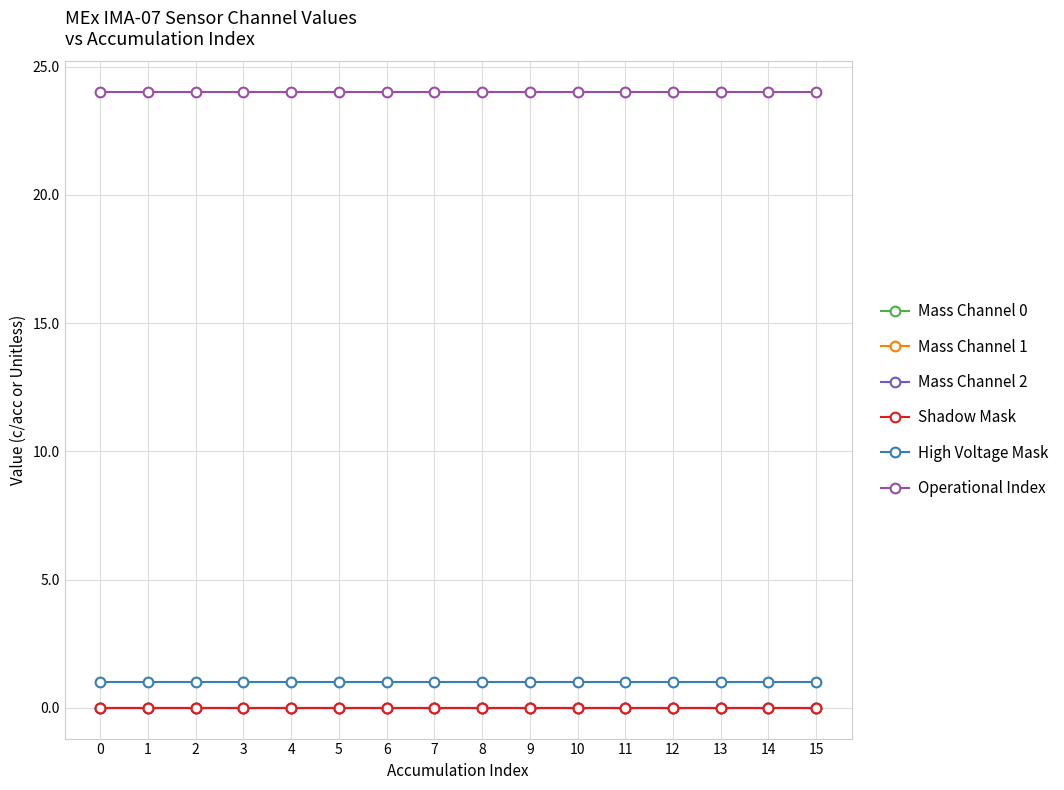

True or false: Operational Index and Mass Channel 2 intersect in this chart.

False